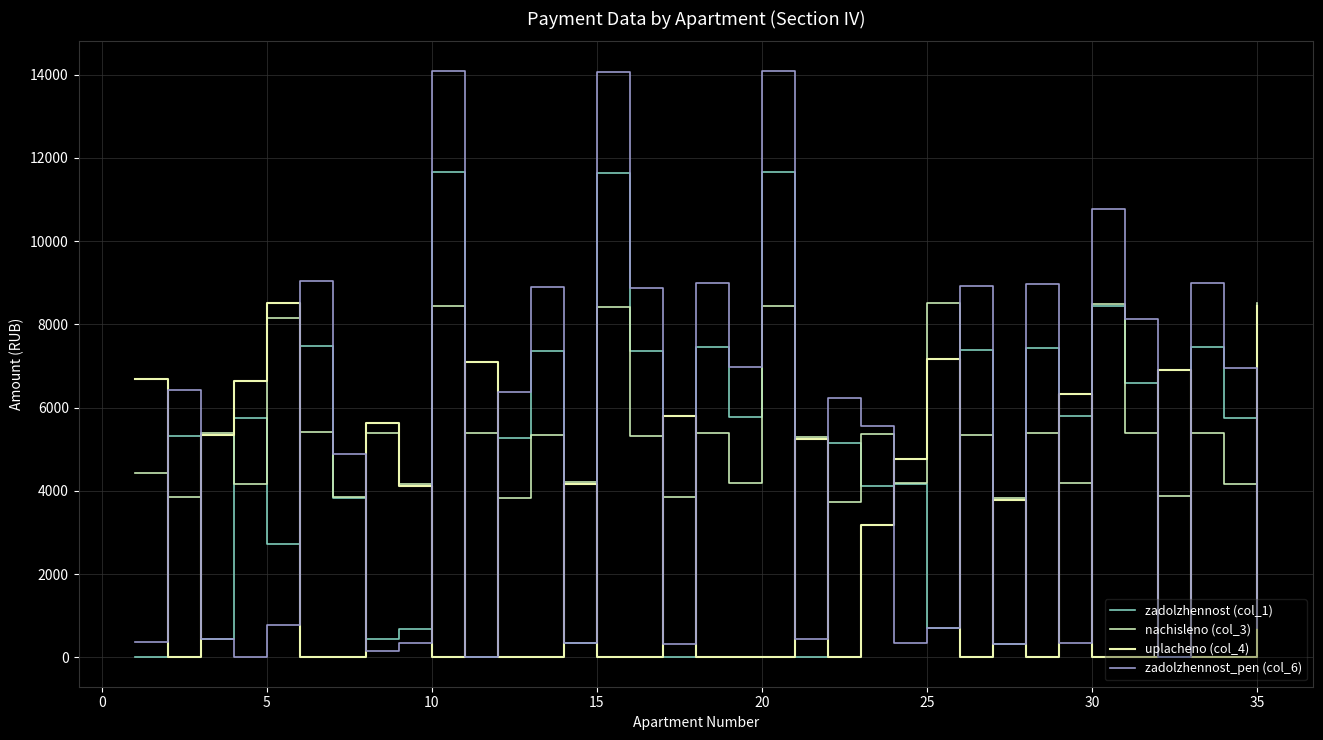

Rank the series by their average value, from lowest to highest.

uplacheno (col_4), zadolzhennost (col_1), zadolzhennost_pen (col_6), nachisleno (col_3)